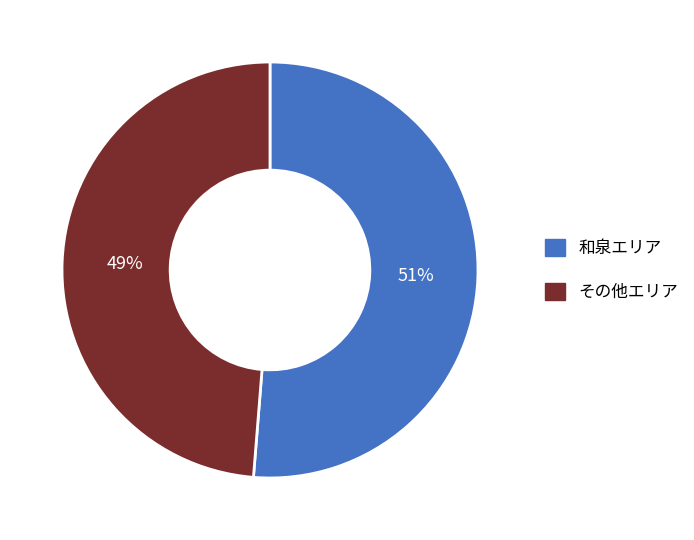

To the nearest percent, what is the average slice percentage?

50%